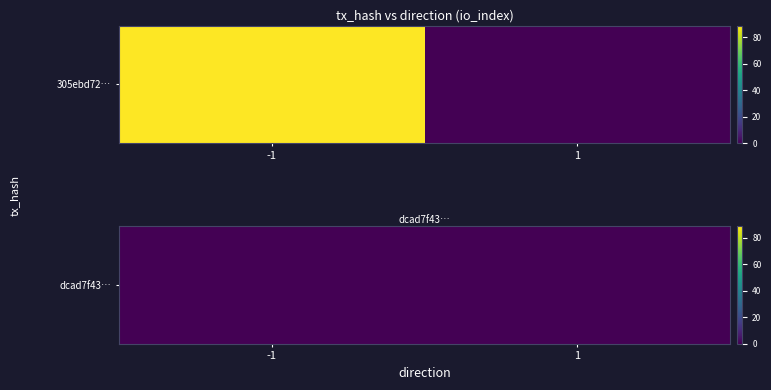

Between -1 and 1, which series saw the biggest shift?

305ebd72ed6e21f305f0ffdf08852b1fa3ff092